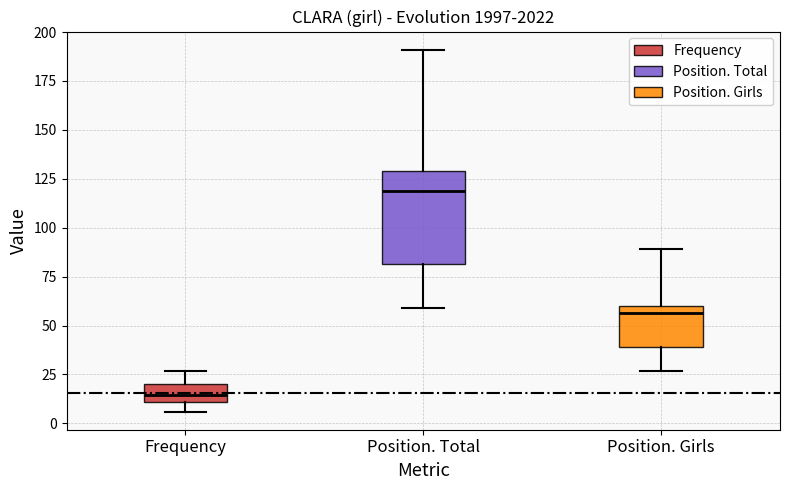

Which box is the tallest, from its lower edge to its upper edge?

Position. Total